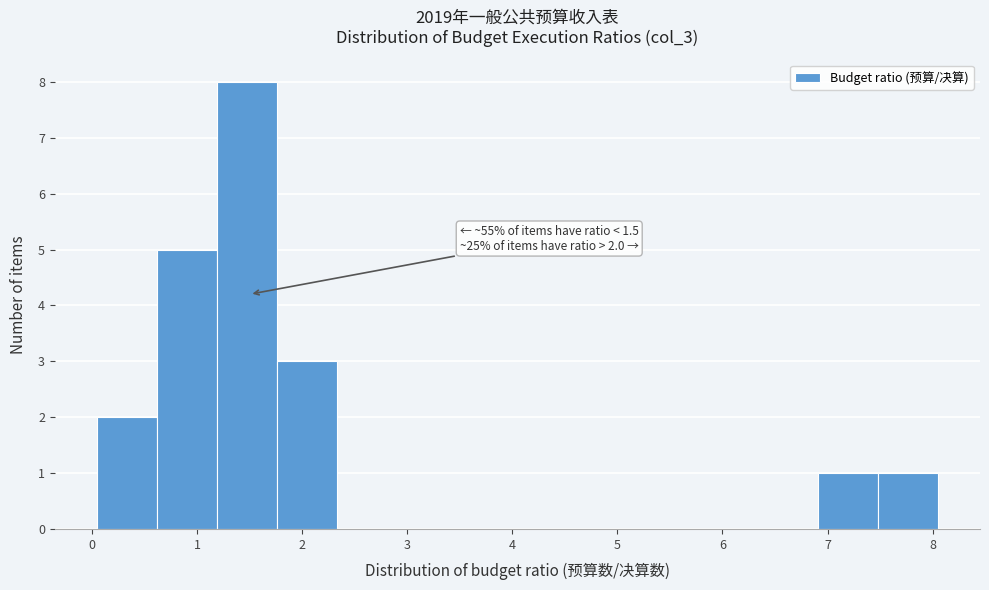

Which range on the x-axis has the tallest bar?

1.2 to 1.8